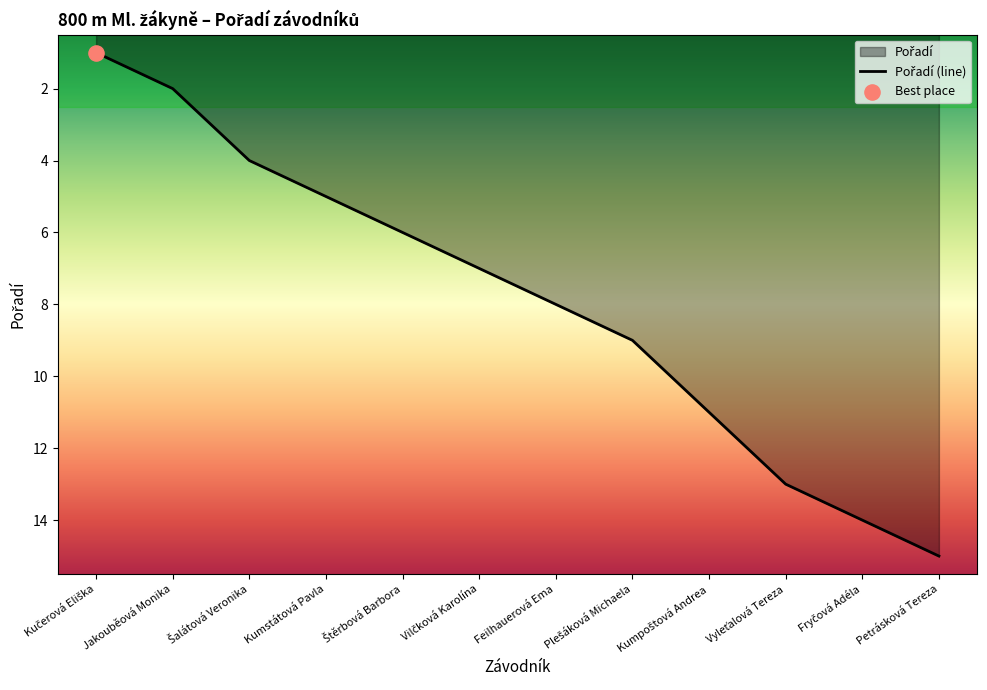

Between Feilhauerová Ema and Štěrbová Barbora, which is larger?

Feilhauerová Ema